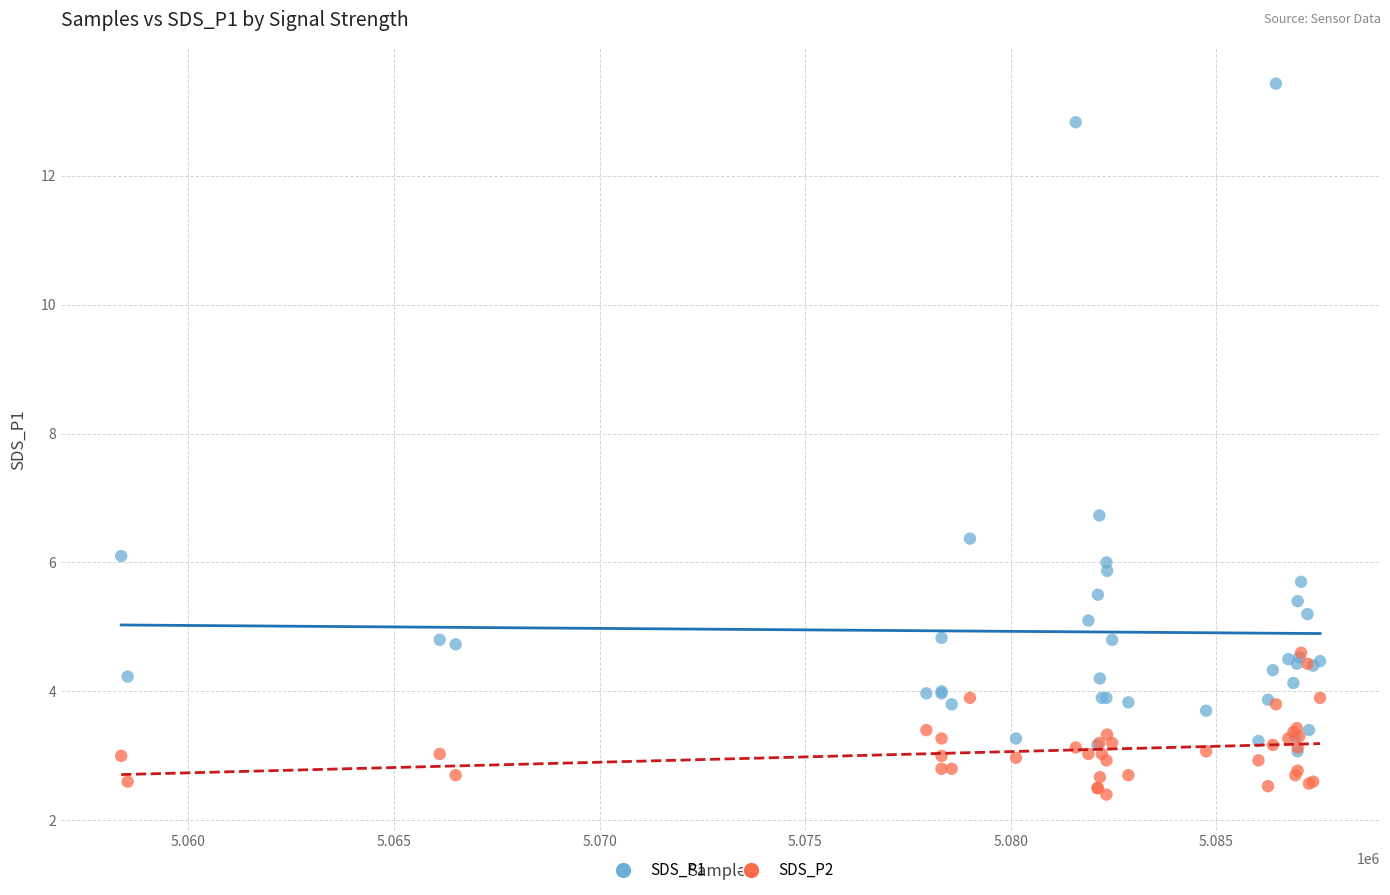

Across all series, what Y value is closest to 7?

6.7